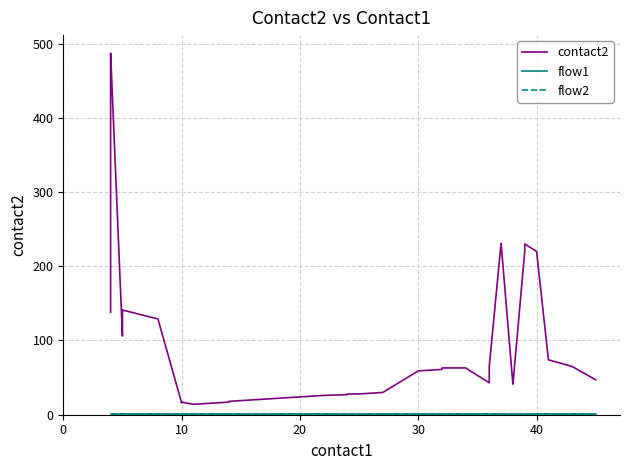

Reading left to right, transcribe all the data shown in this chart.

contact2: 138	485	487	106	110	138	141	129	16	17	14	17	18	19	20	21	22	23	24	25	26	27	28	28	30	59	60	61	63	63	43	65	231	41	220	230	220	74	65	47
flow1: 1	1	1	1	1	1	1	1	1	1	1	1	1	1	1	1	1	1	1	1	1	1	1	1	1	1	1	1	1	1	1	1	1	1	1	1	1	1	1	1
flow2: 1	1	1	1	1	1	1	1	1	1	1	1	1	1	1	1	1	1	1	1	1	1	1	1	1	1	1	1	1	1	1	1	1	1	1	1	1	1	1	1